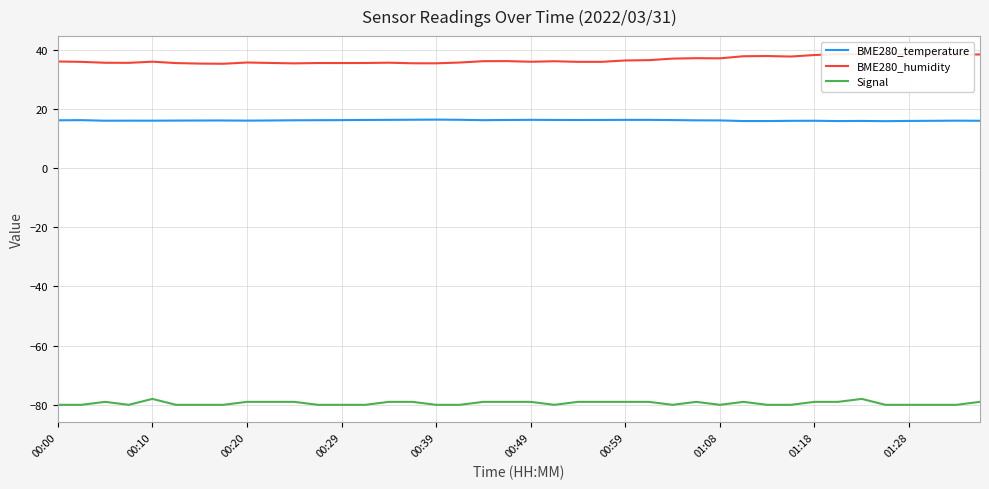

True or false: BME280_temperature and Signal cross at least once.

False